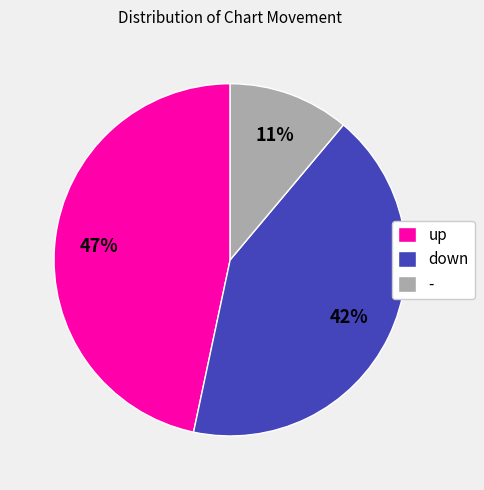

Rank the categories by value from highest to lowest.

up, down, -